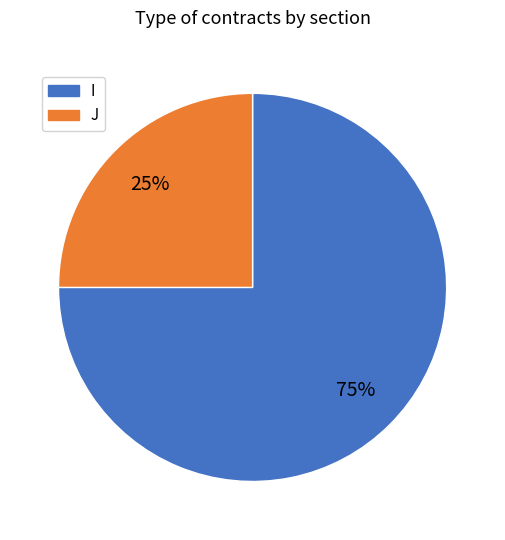

How many slices are in this pie chart?

2